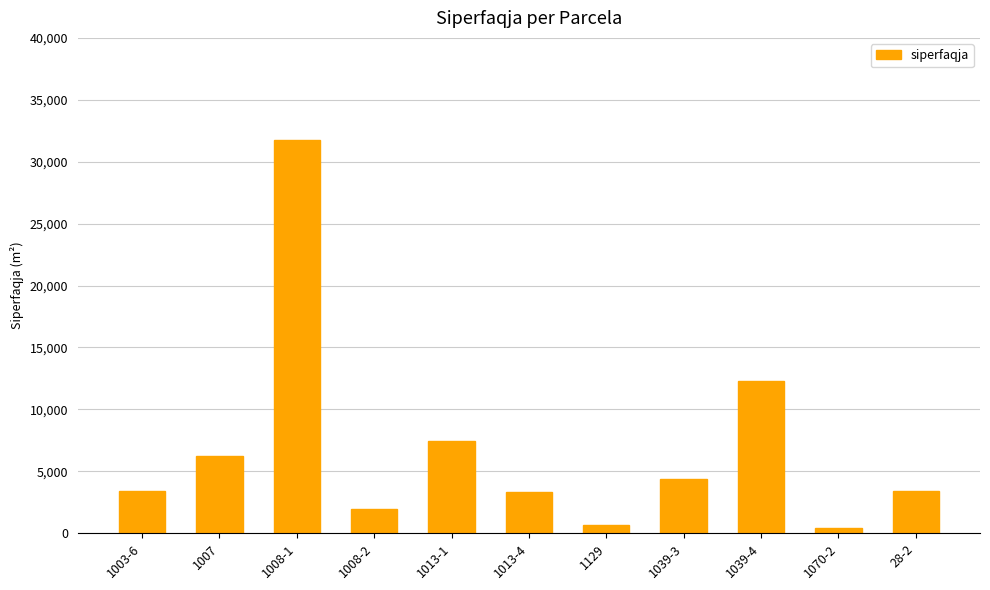

What is the greatest value displayed?

31767